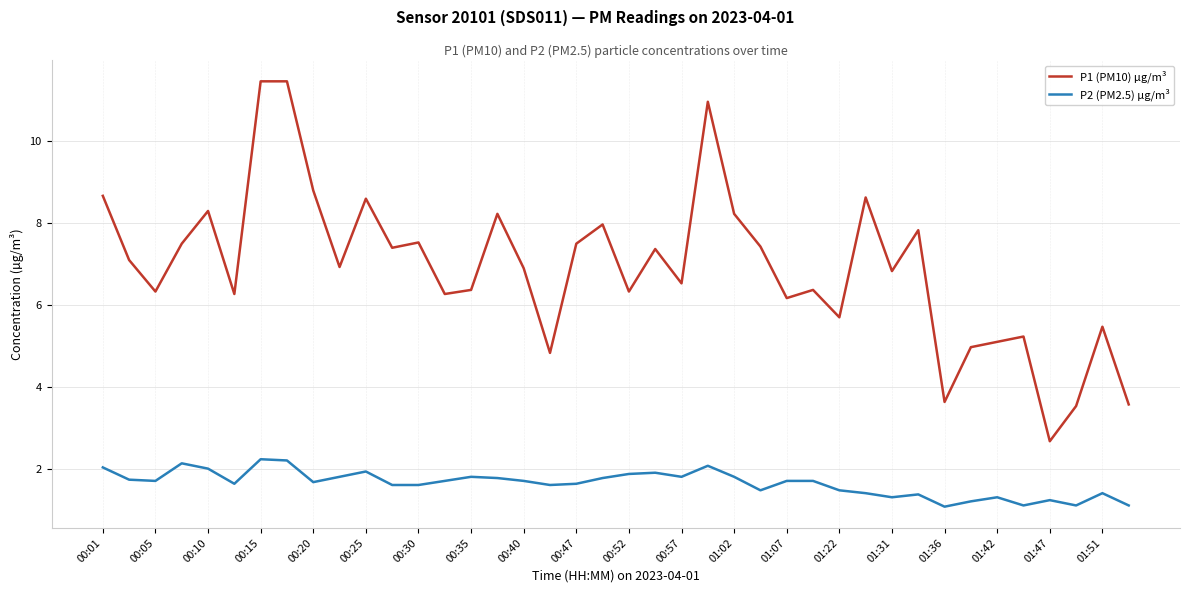

What is the smallest value displayed?

1.1